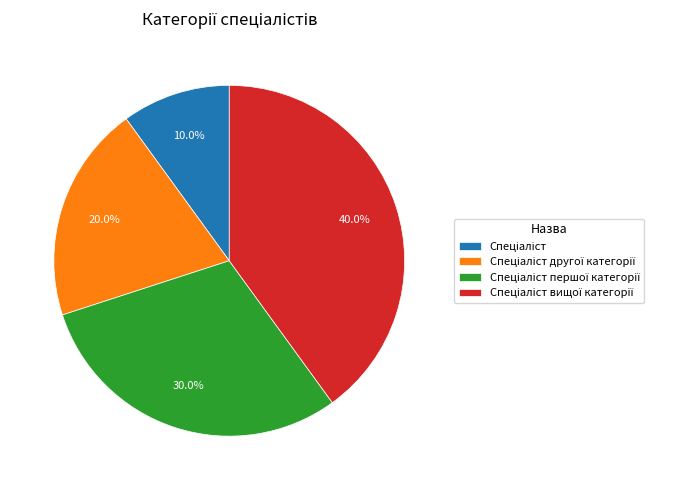

Is there a majority slice in this chart?

No